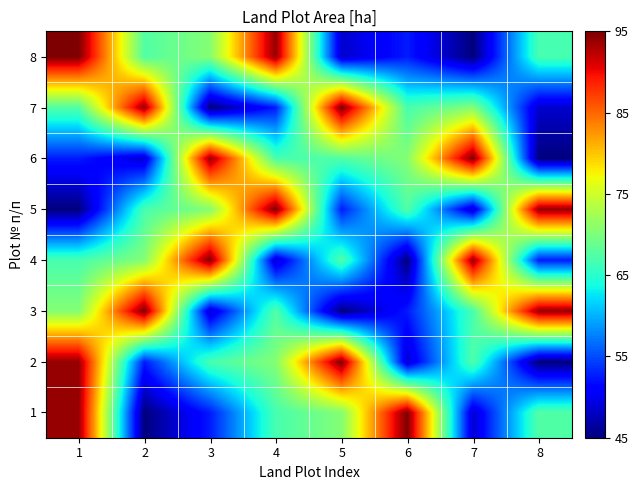

What is the smallest value displayed?

45.0